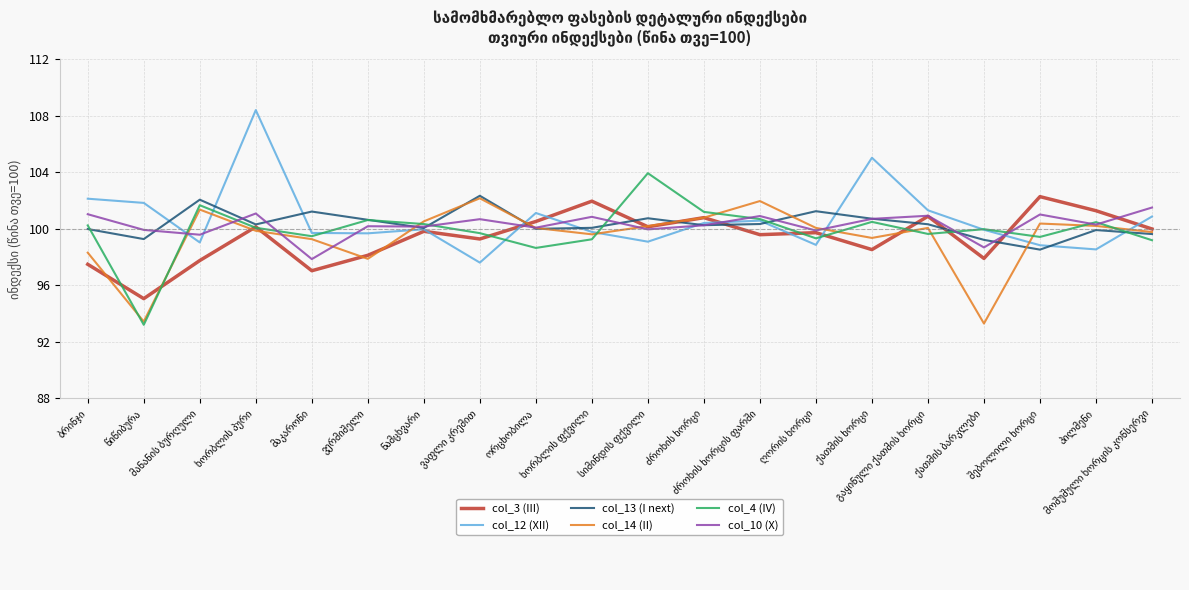

What is the maximum value shown in the chart?

108.4